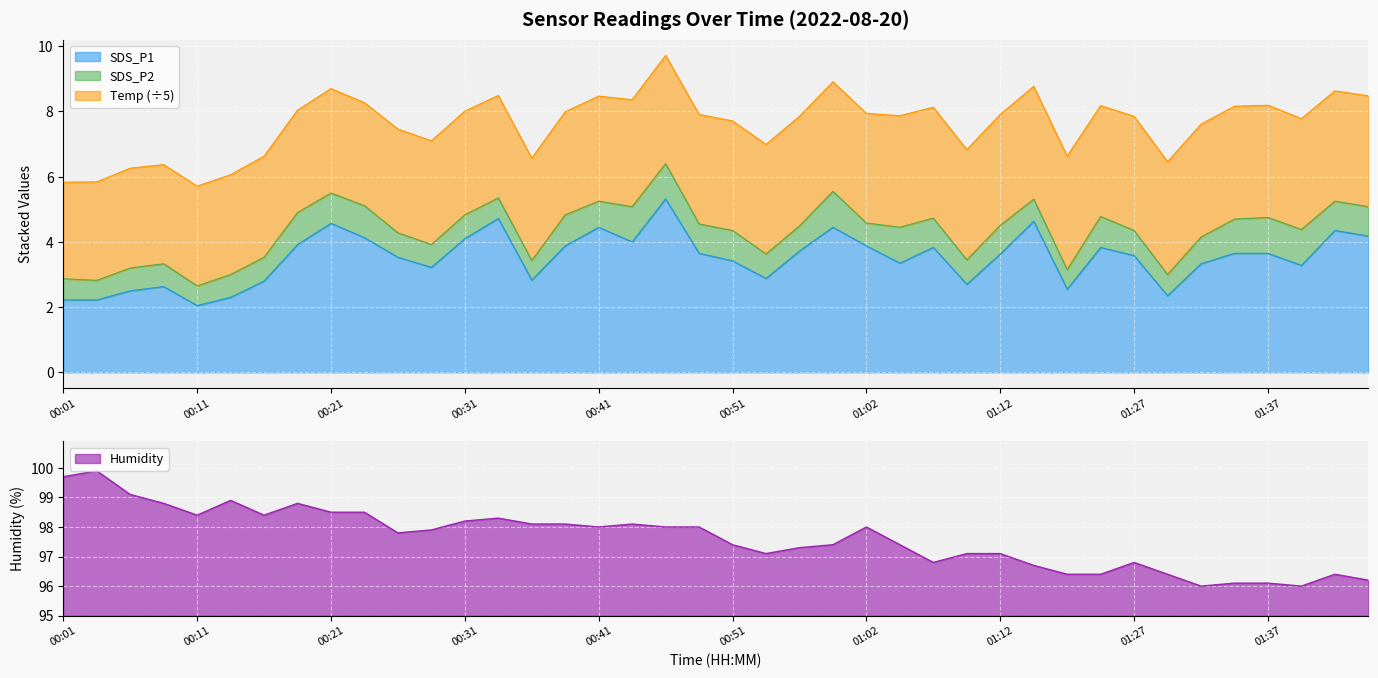

What is the highest value of the SDS_P1 series?

5.3